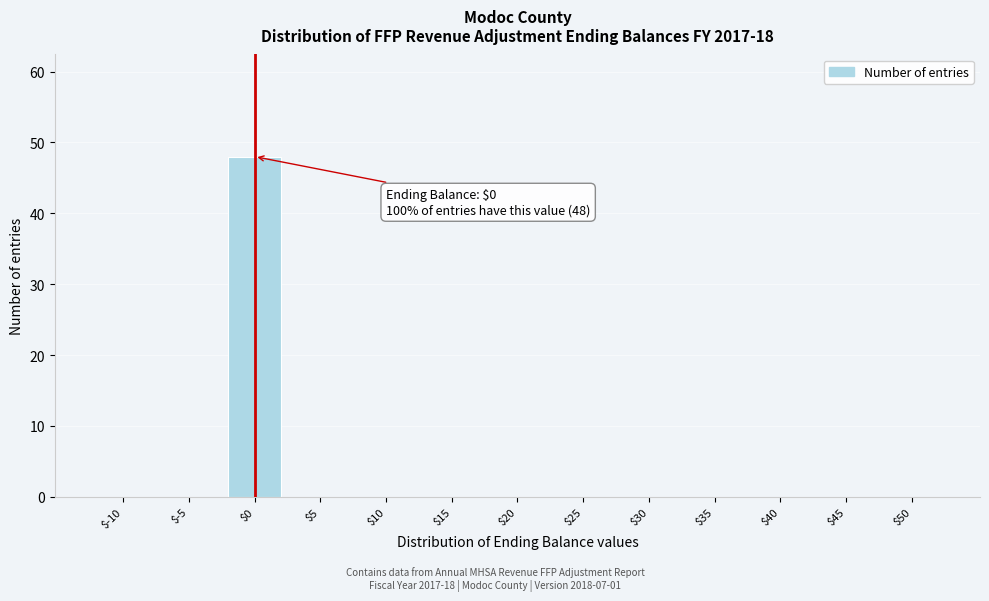

What is the greatest value displayed?

48